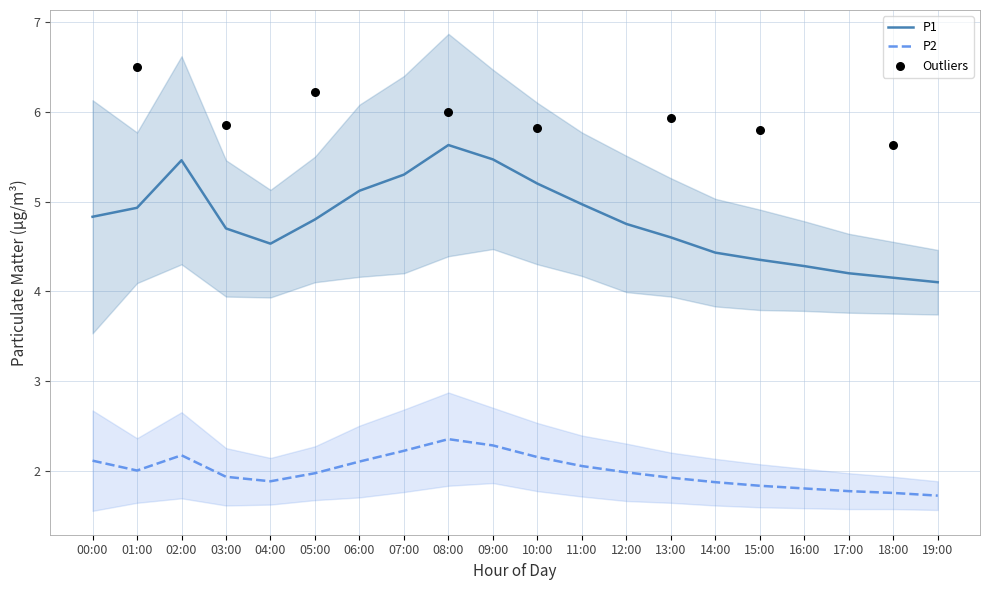

At how many categories does at least one series exceed 5?

6